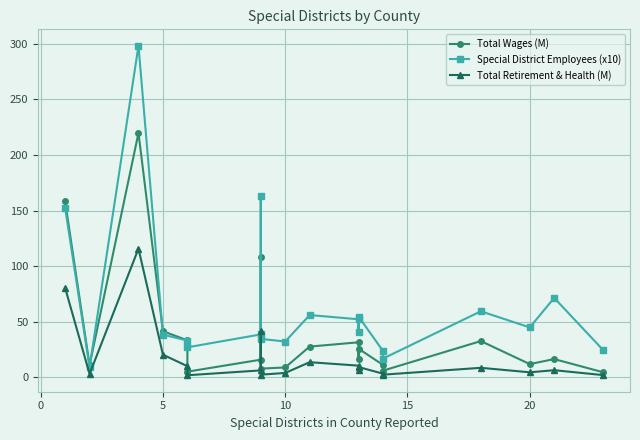

How many data points in Total Wages (M) are above 16?

11